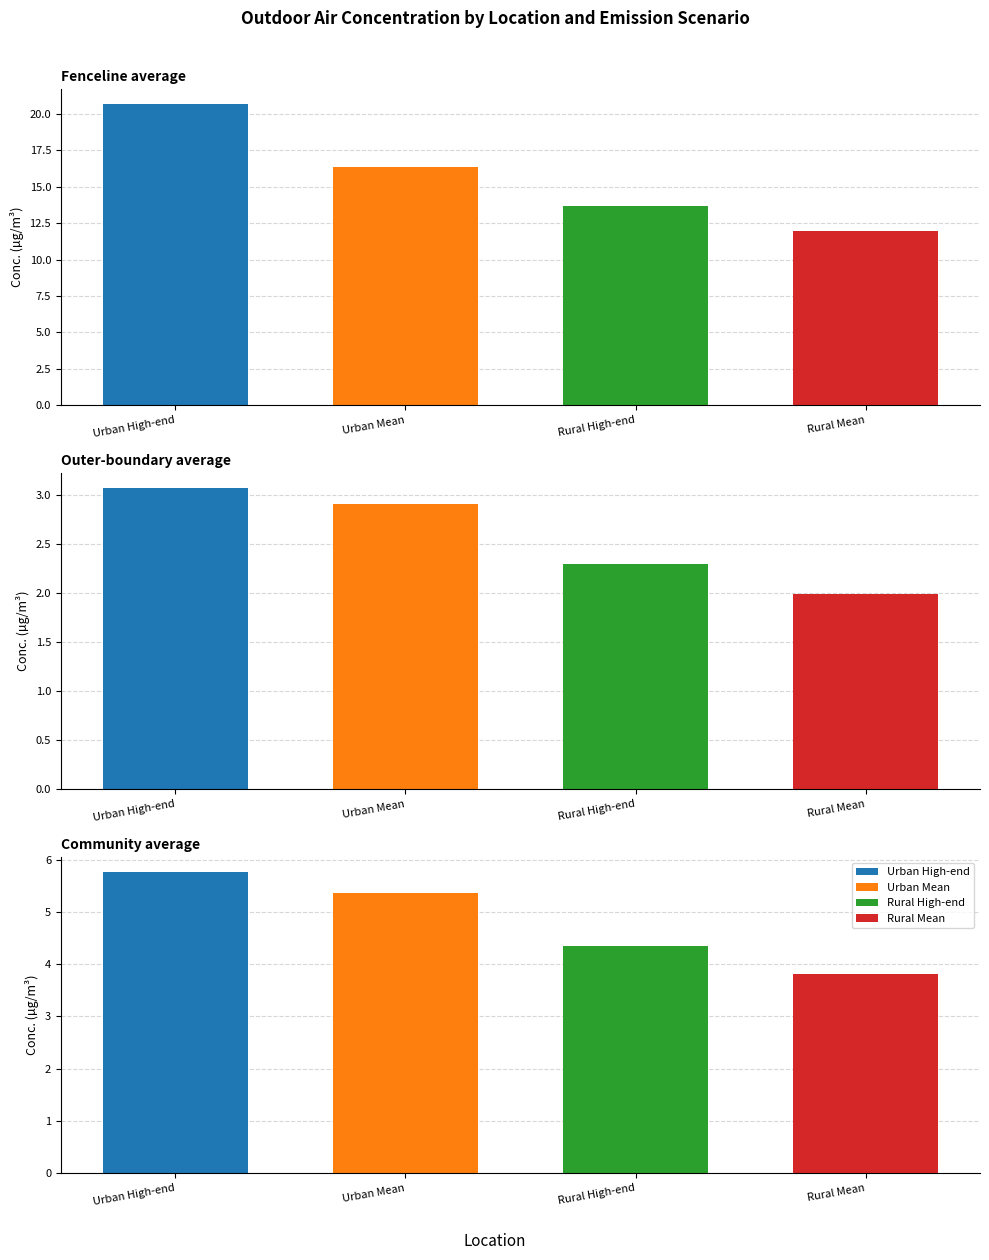

Is the value of Urban Mean at Community average greater than the value of Rural Mean at Community average?

Yes